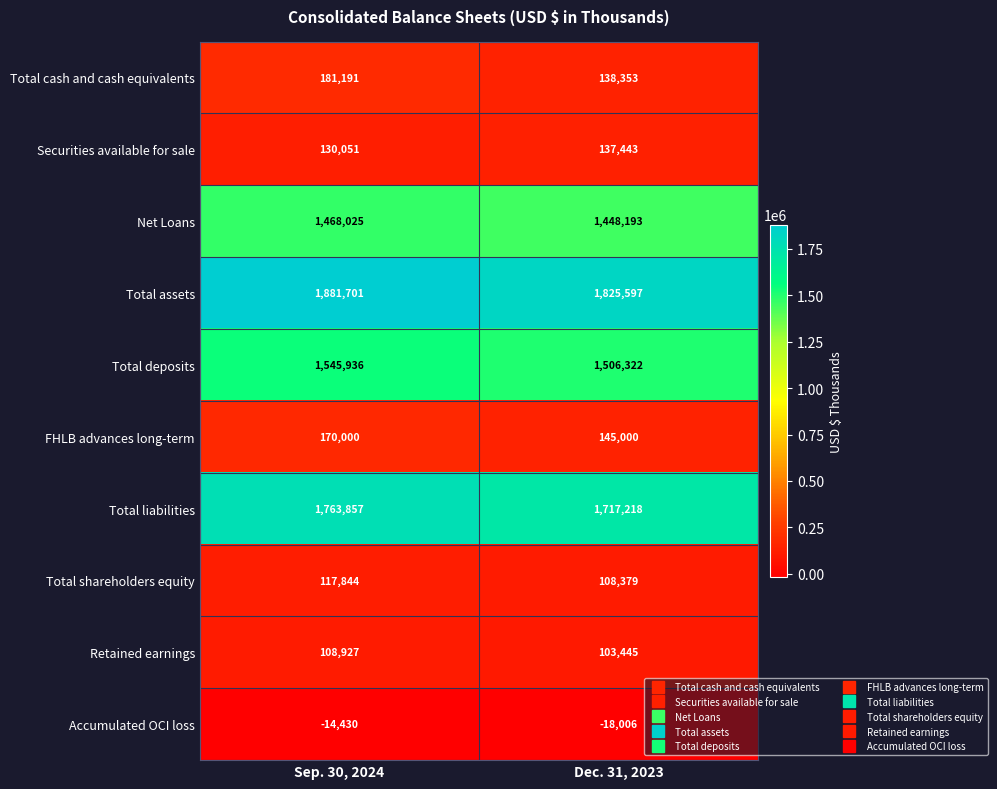

Is it true that Securities available for sale equals 130051 at Sep. 30, 2024?

True